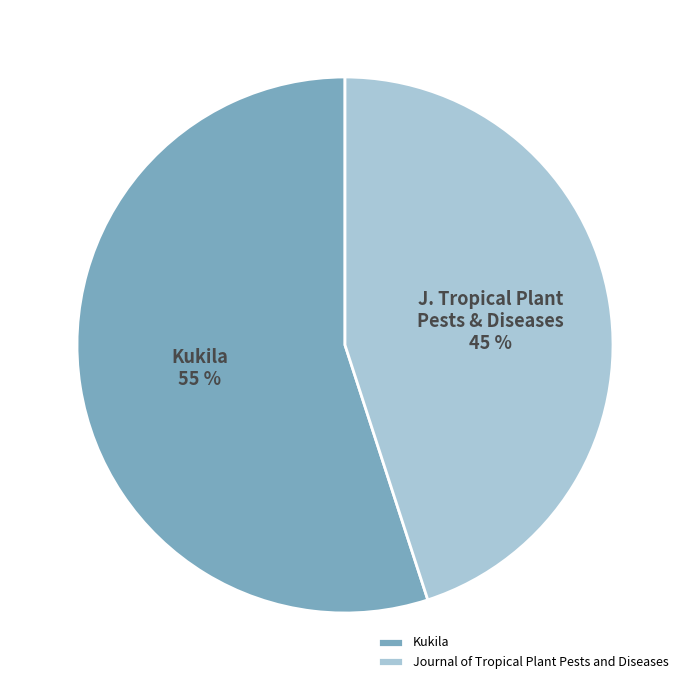

What is the majority slice?

Kukila